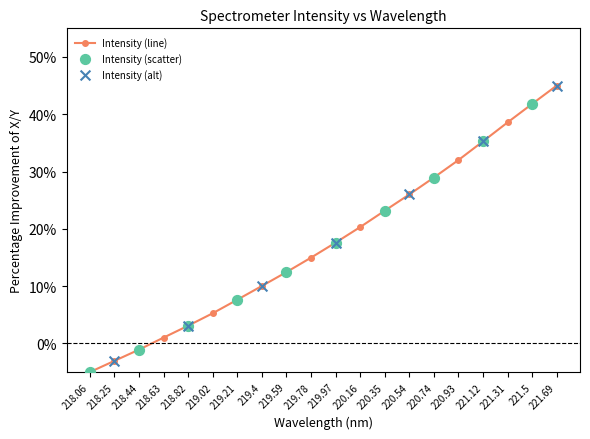

Between 219.97 and 218.25, which is larger?

219.97